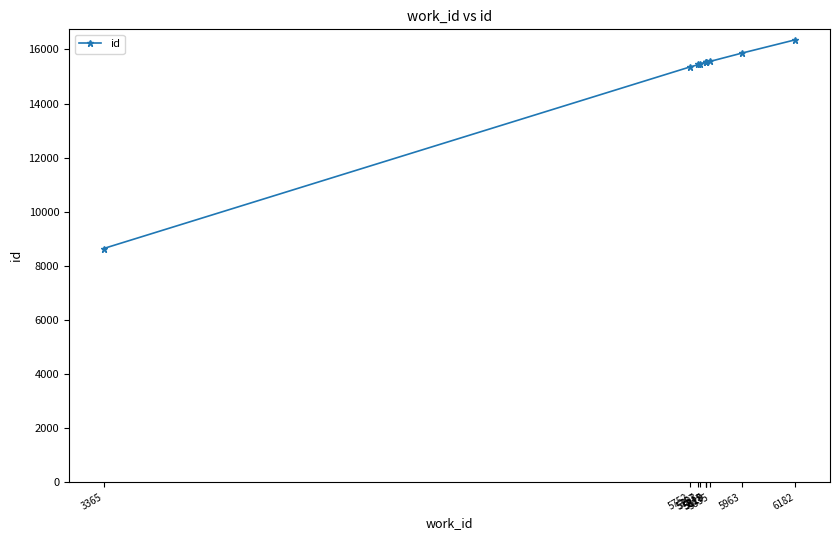

What is the minimum value shown in the chart?

8639